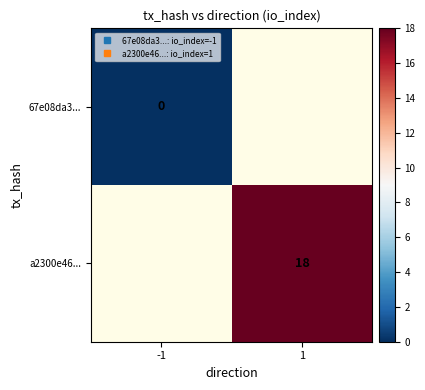

List the series in order of their overall mean, lowest first.

67e08da3..., a2300e46...